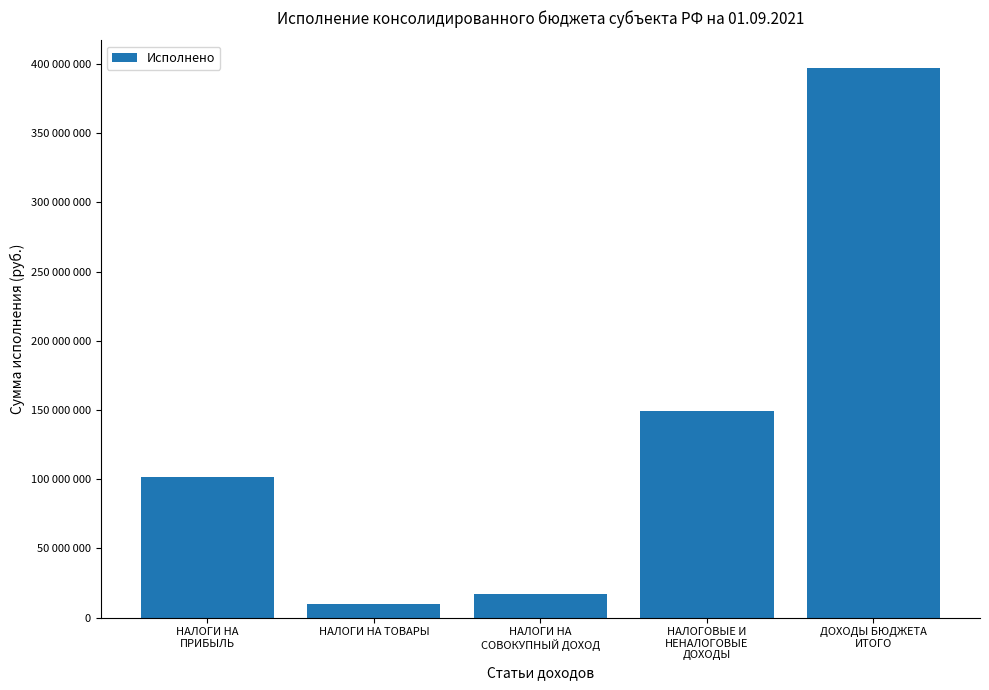

What is the difference between the maximum and minimum values?

387534603.2